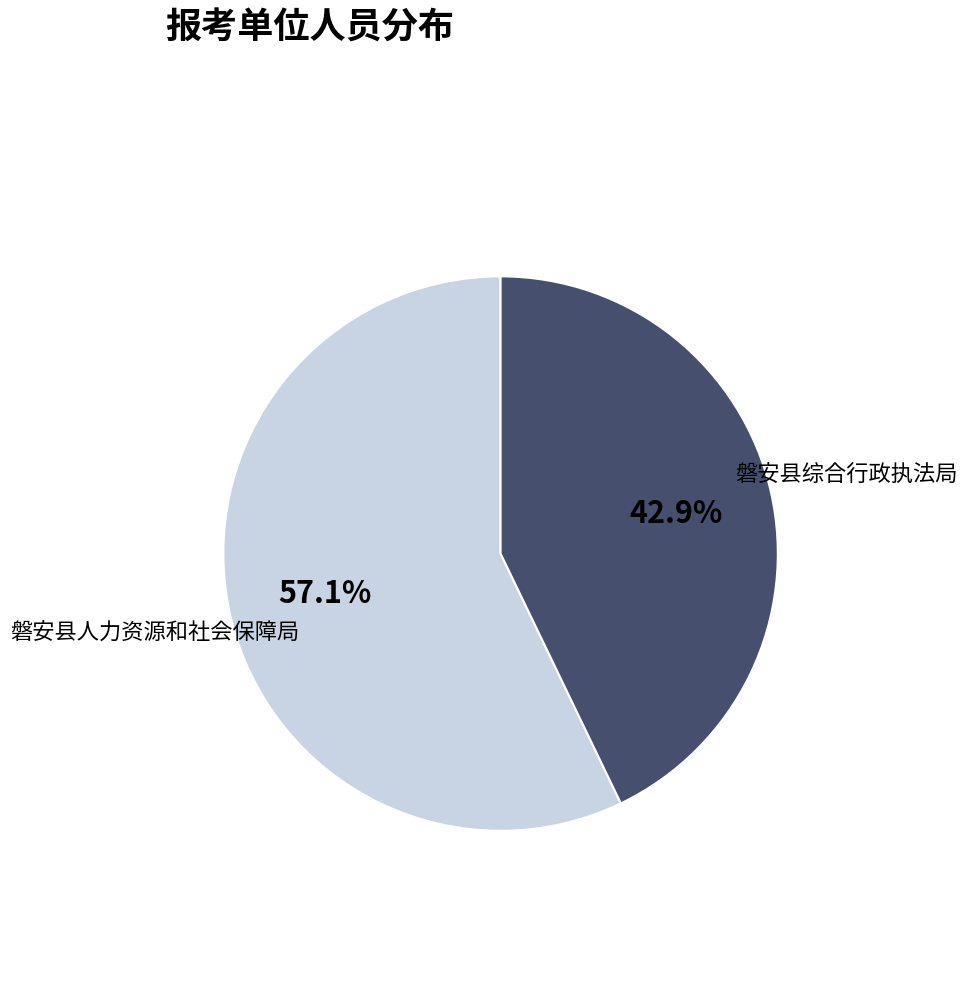

Does any single category account for the majority?

Yes